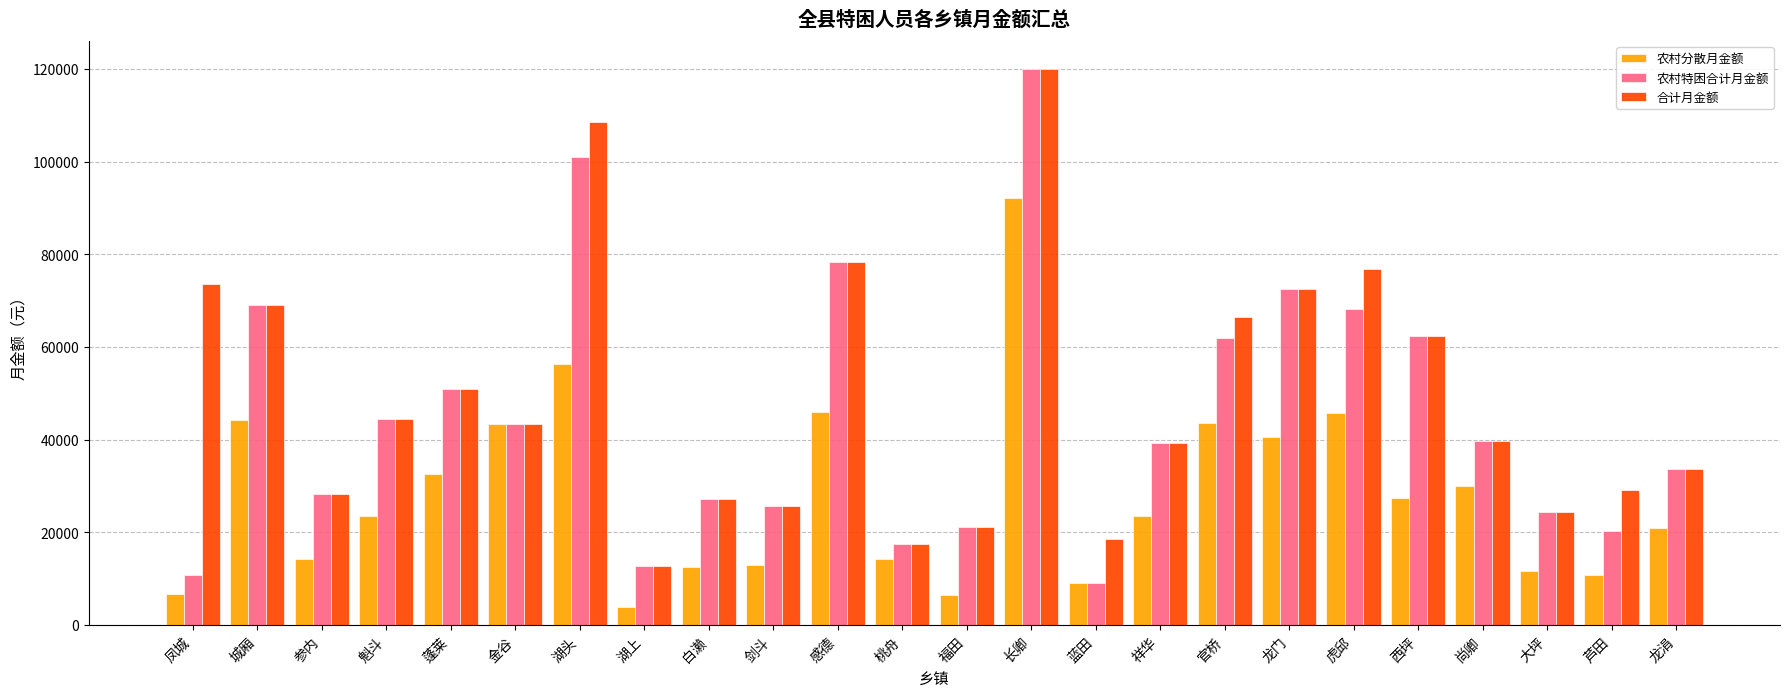

Is the value of 合计月金额 at 金谷 greater than the value of 农村特困合计月金额 at 福田?

Yes